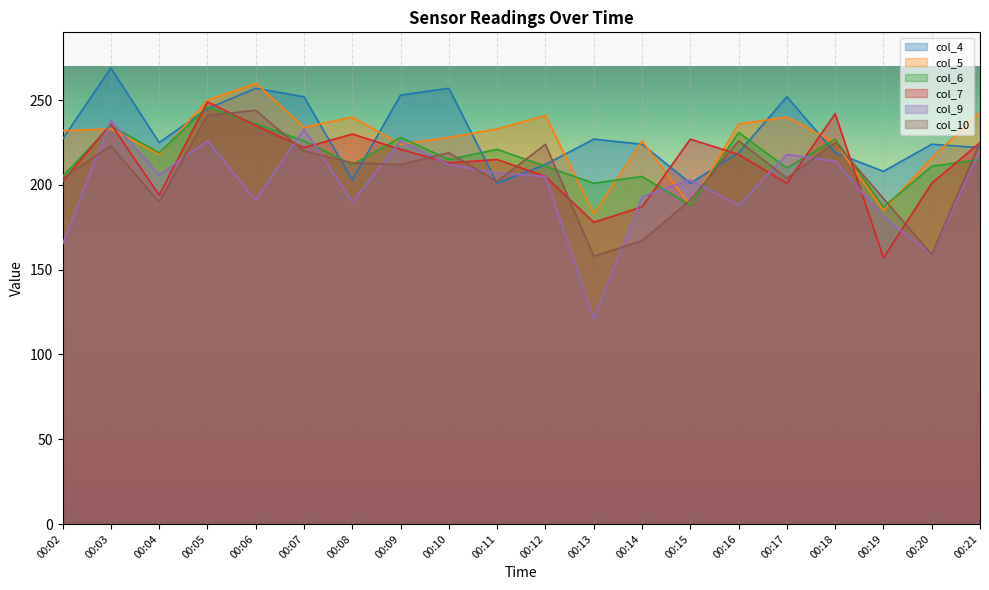

What is the difference between the maximum and minimum values in the col_4 series?

68